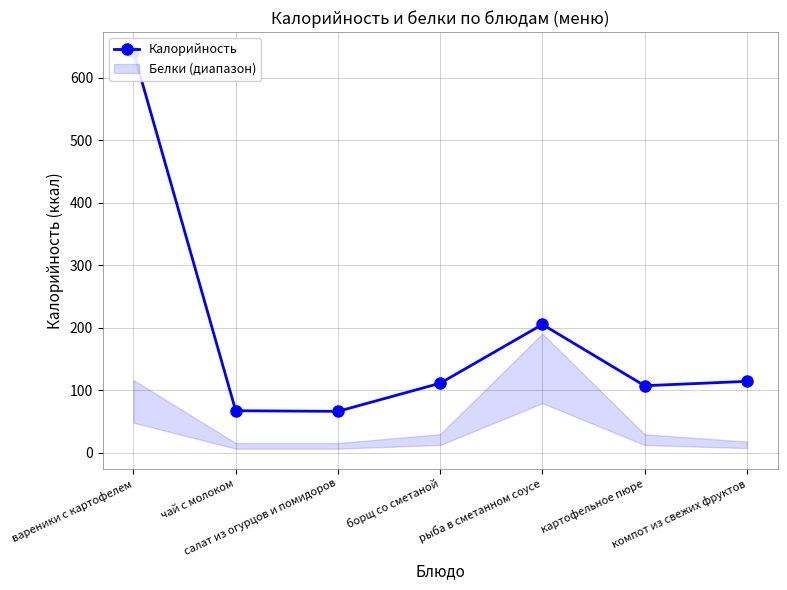

Count the number of data series in this chart.

1